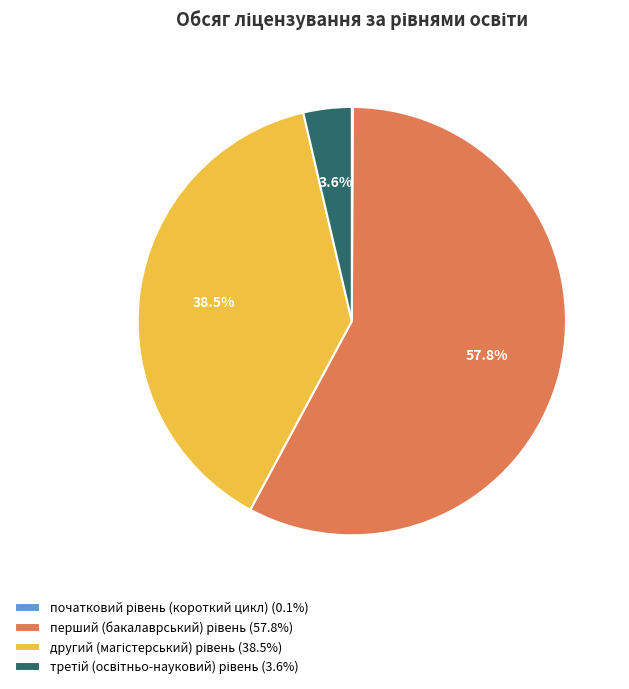

Is there a majority slice in this chart?

Yes